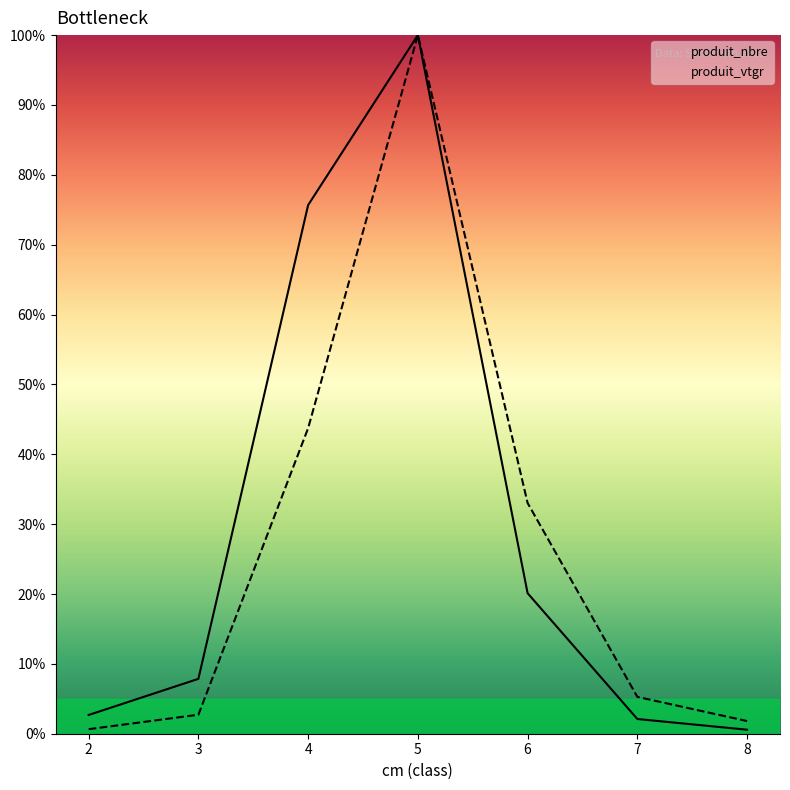

True or false: produit_vtgr and produit_nbre intersect in this chart.

False